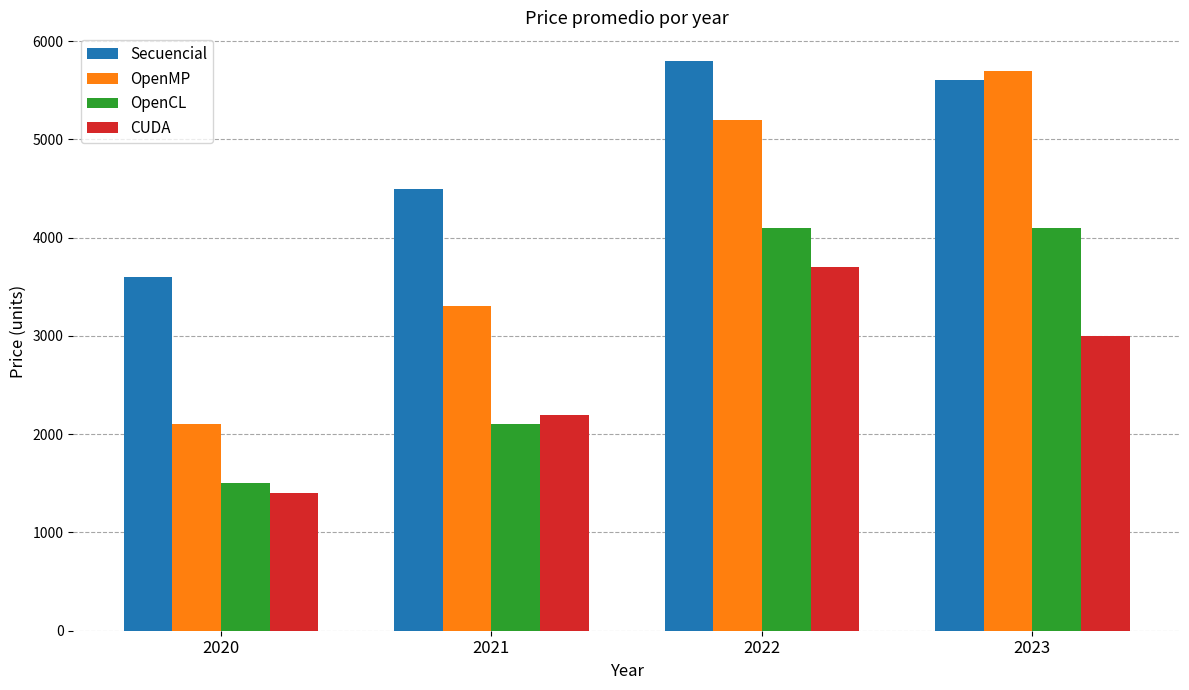

Count the number of data series in this chart.

4